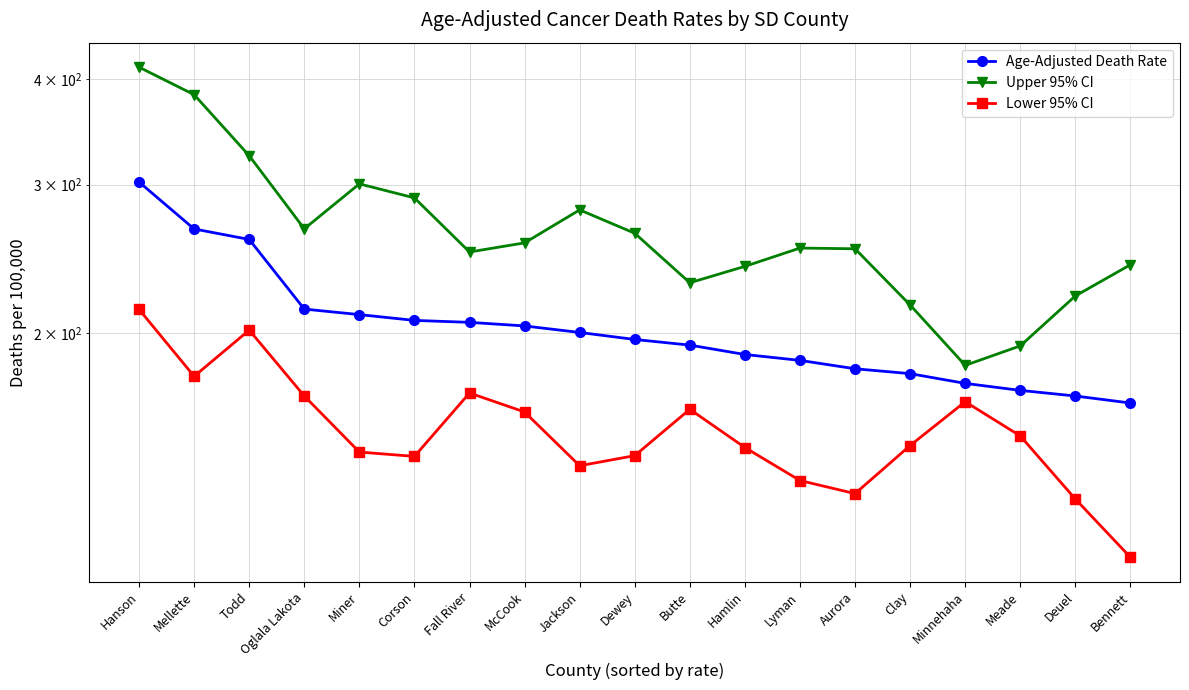

At which category does Upper 95% CI reach its first local valley?

Oglala Lakota